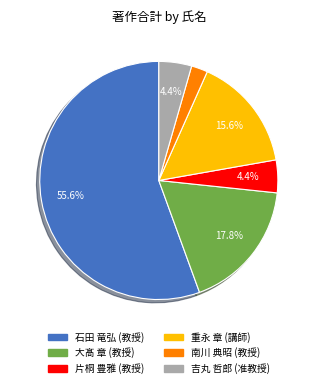

Which slice represents more than half of the pie?

石田 竜弘